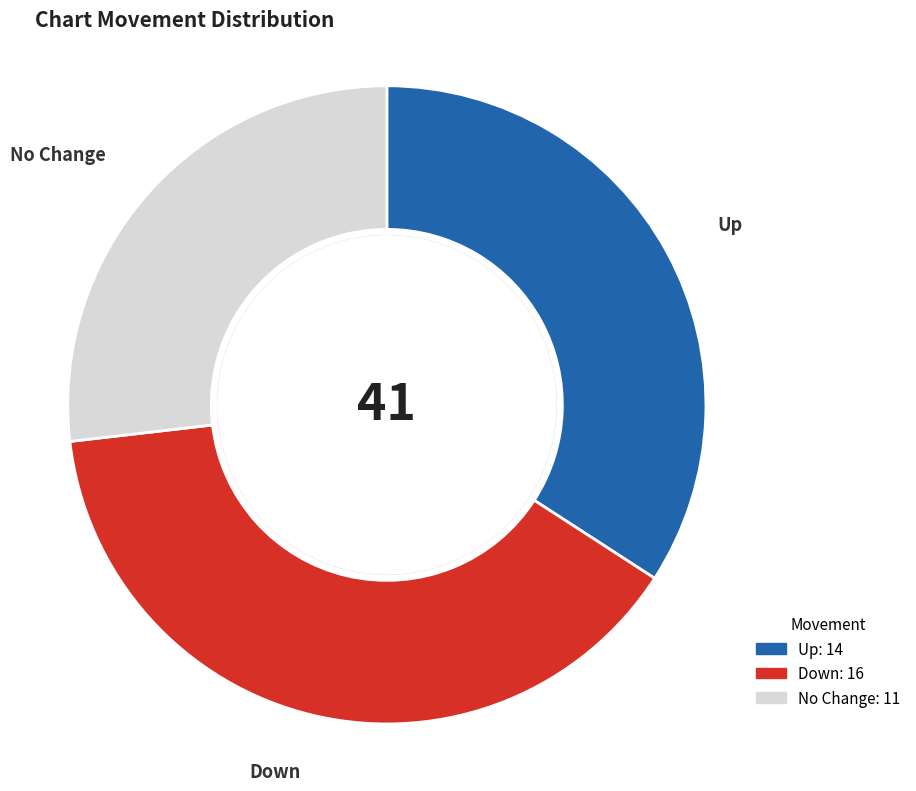

Does any single category account for the majority?

No